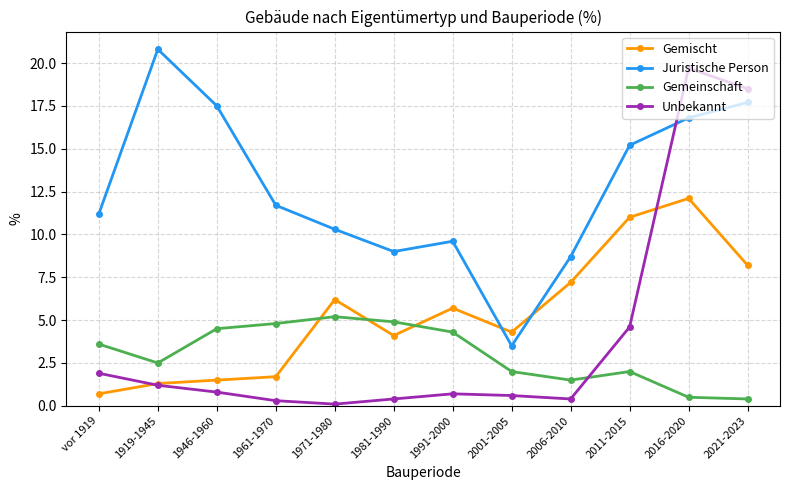

True or false: Unbekannt and Gemeinschaft cross at least once.

True